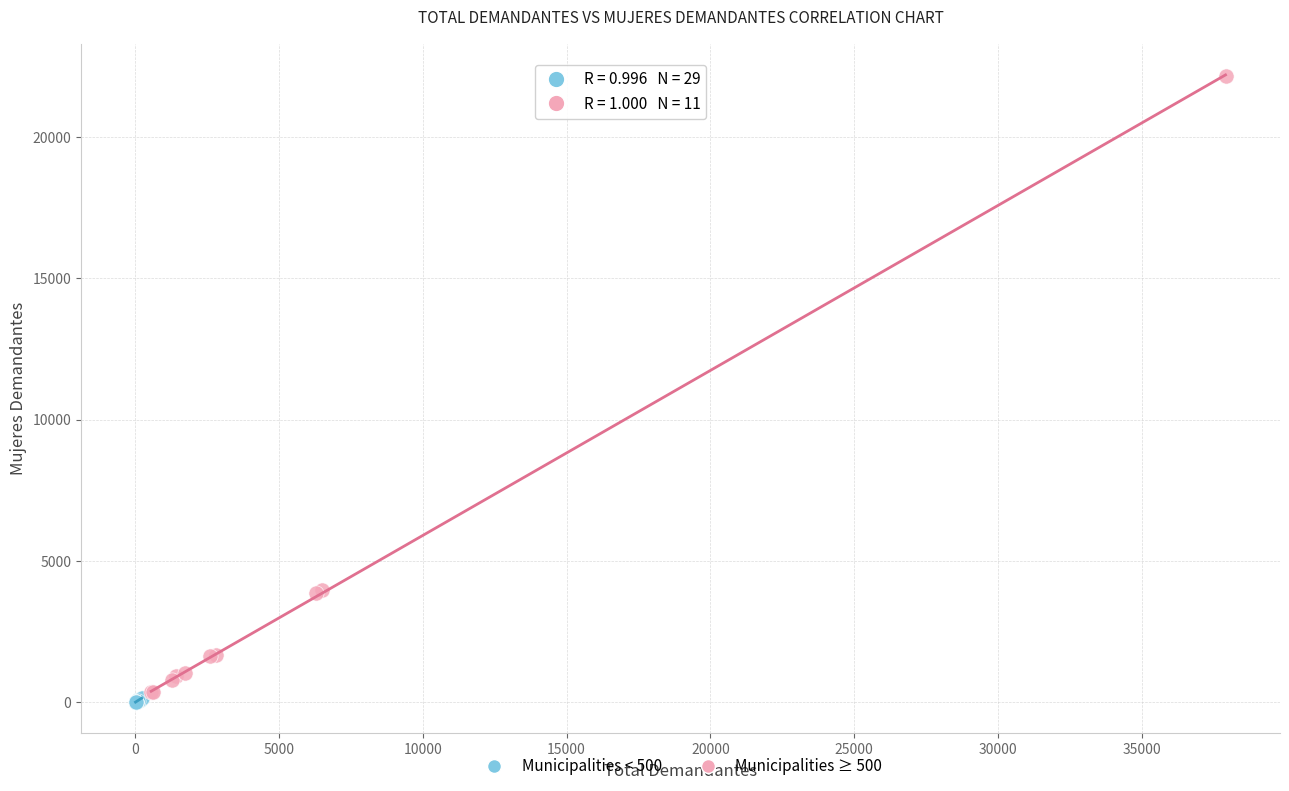

Which series reaches the maximum Y coordinate?

Municipalities ≥ 500